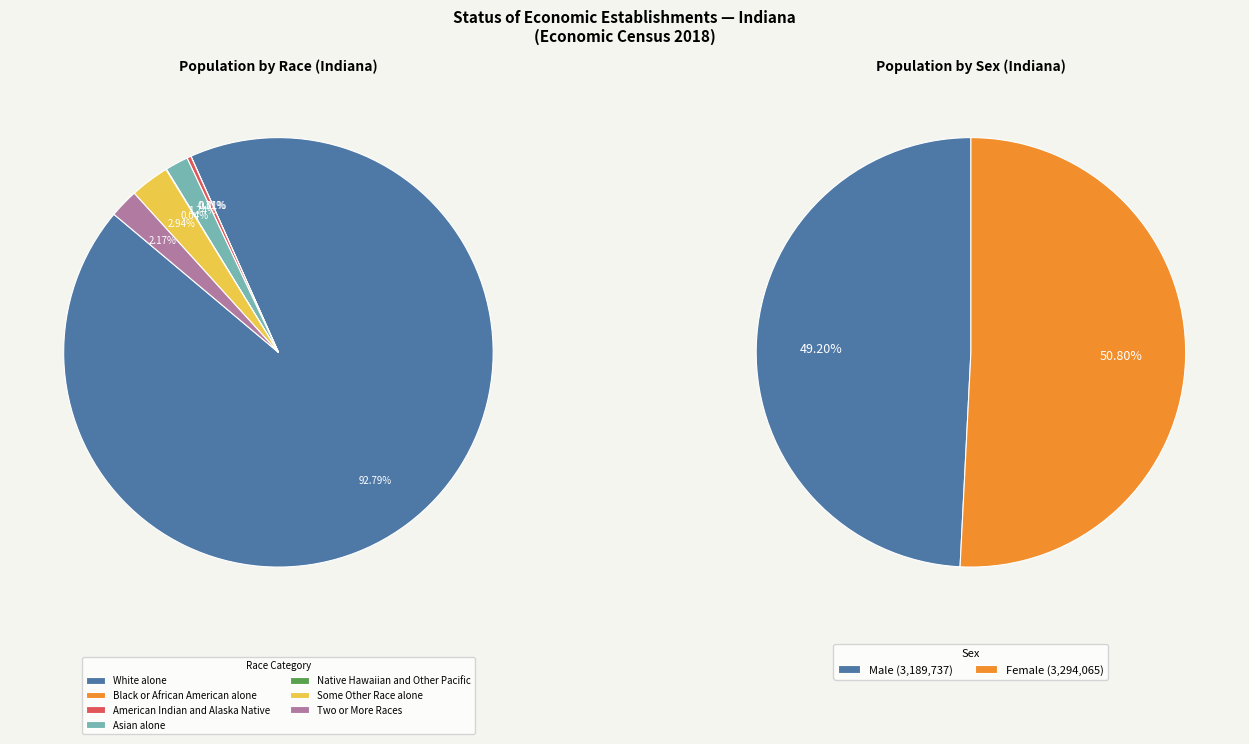

To the nearest percent, what is the difference between the largest and smallest slice percentages?

93%